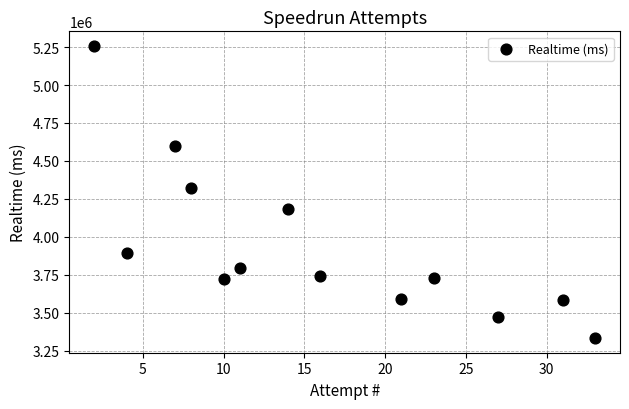

What is the range of X values (max minus min)?

31